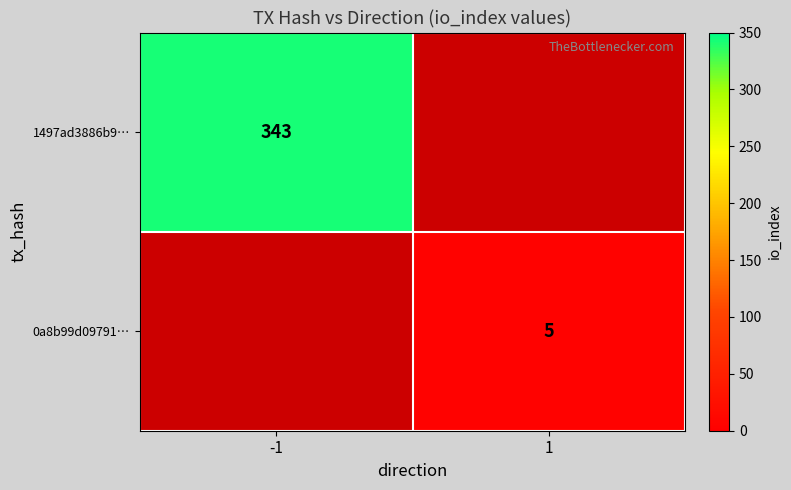

Which label corresponds to the smallest value in the chart?

1